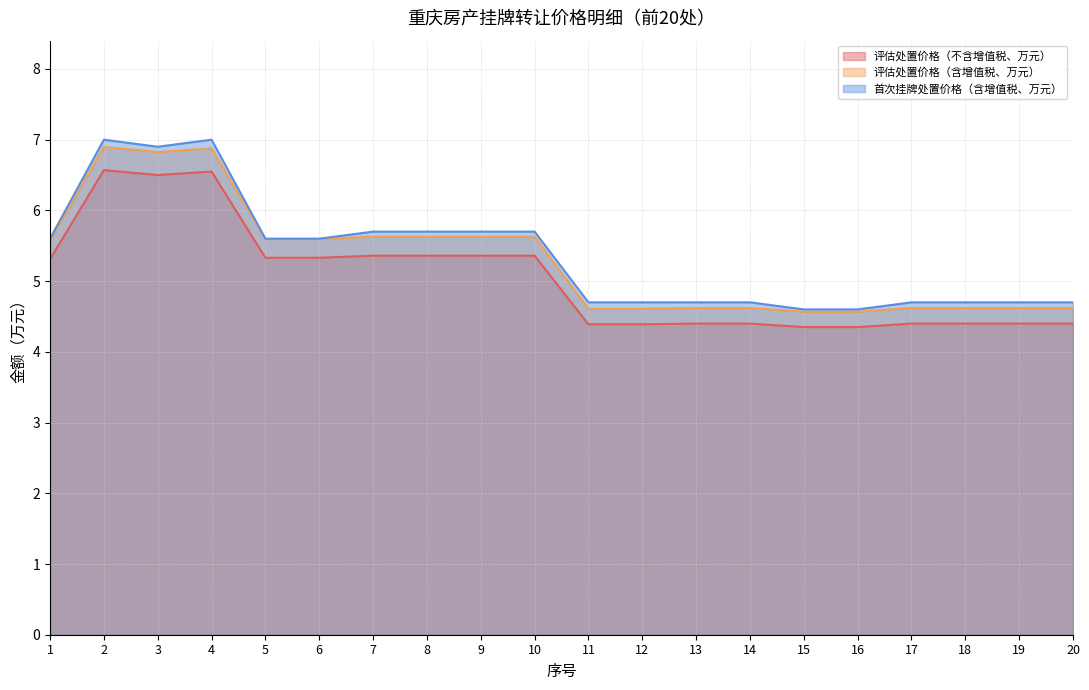

At which category is the sum across all series the highest?

2